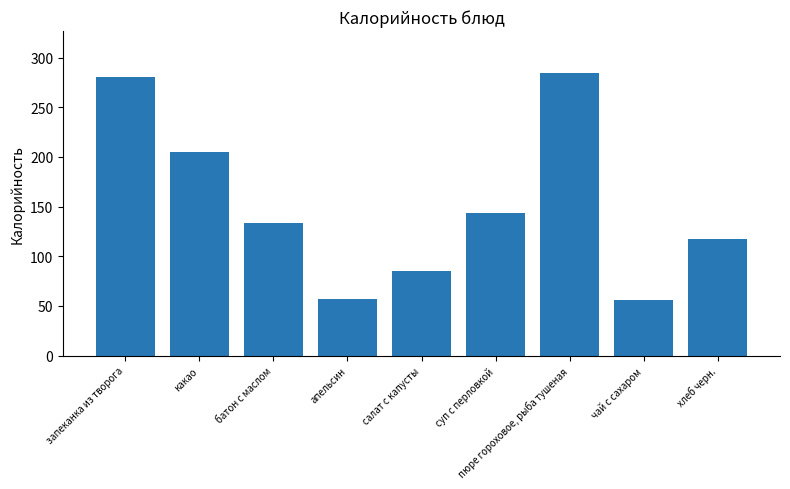

How many values are below 133?

4